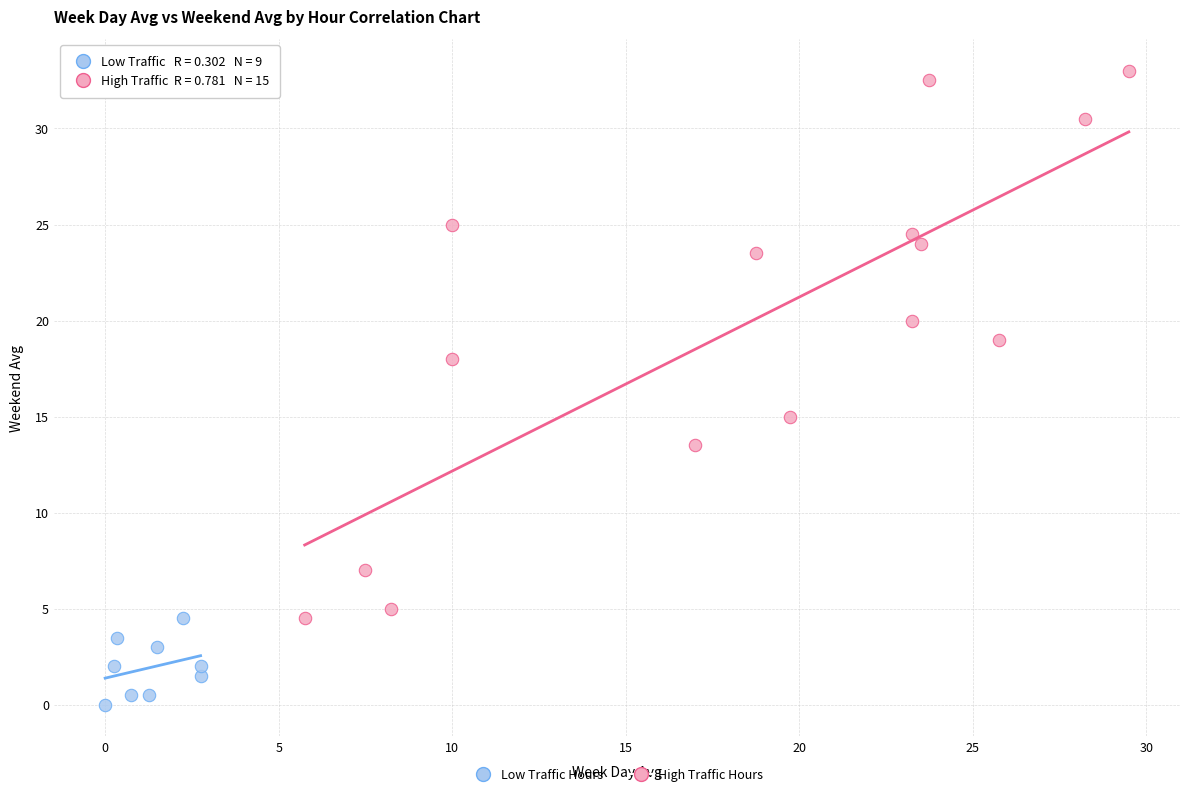

Which series contains the lowest Y value?

Low Traffic Hours